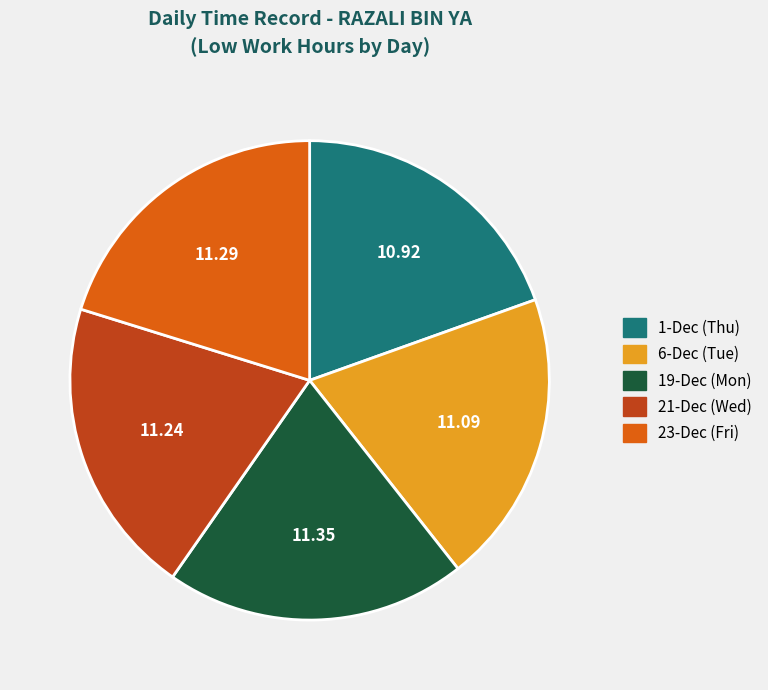

Is the sum of 19-Dec (Mon) and 1-Dec (Thu) greater than half?

No